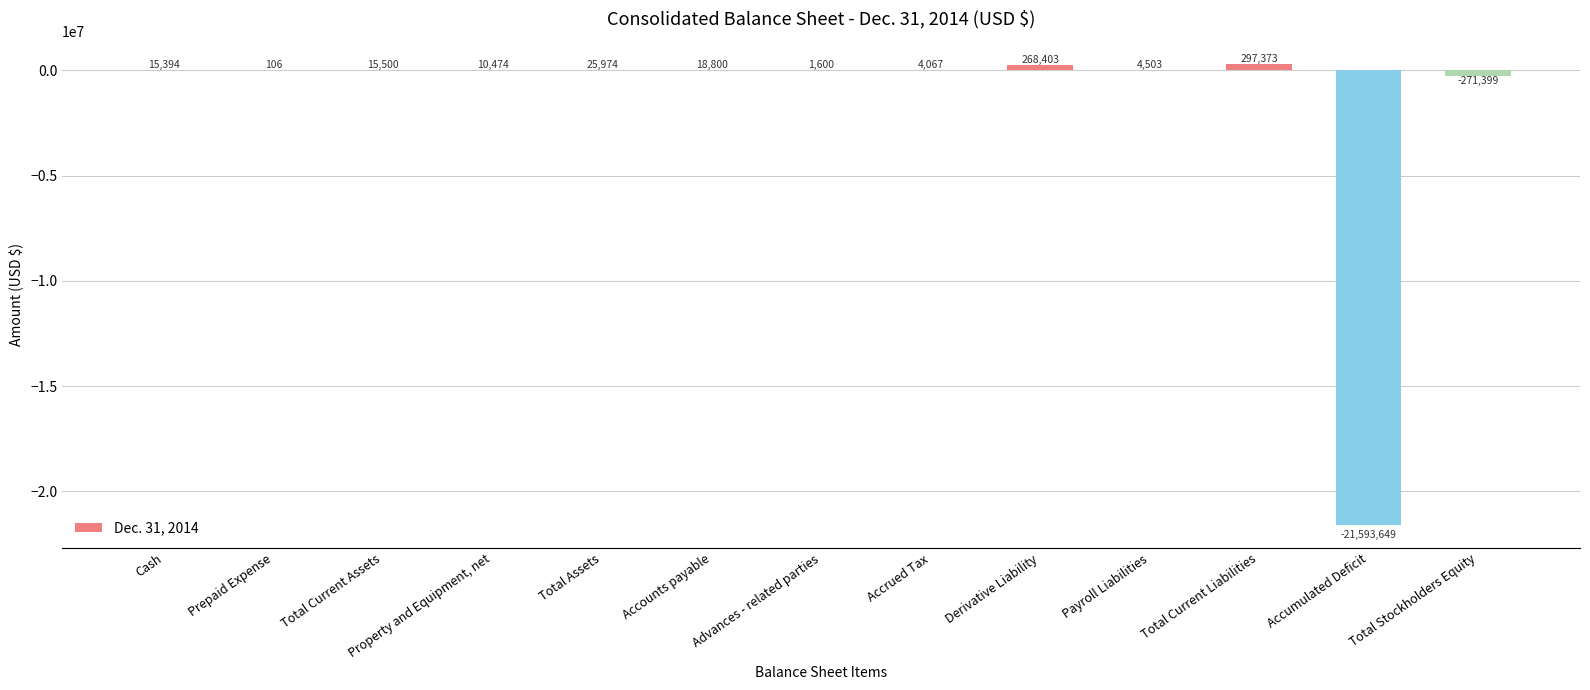

The value at Accrued Tax is 4067. True or false?

True